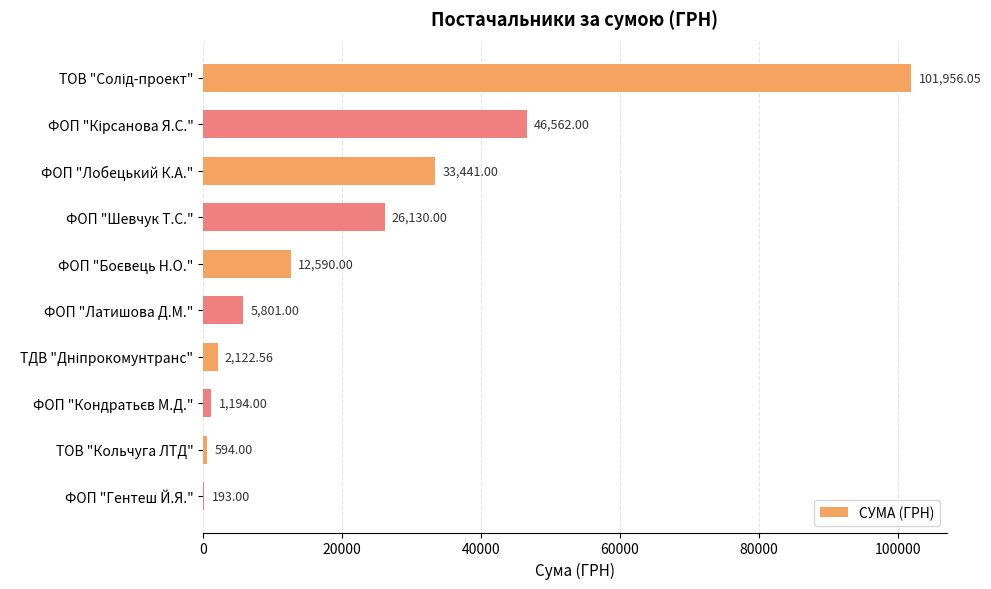

Are the bars horizontal?

Yes